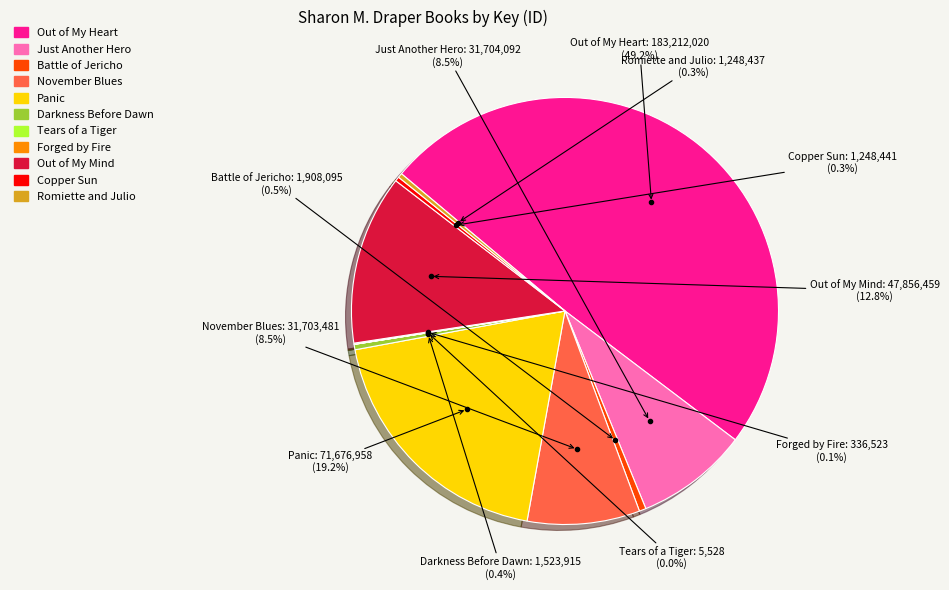

Which has a higher value, Copper Sun or Out of My Mind?

Out of My Mind